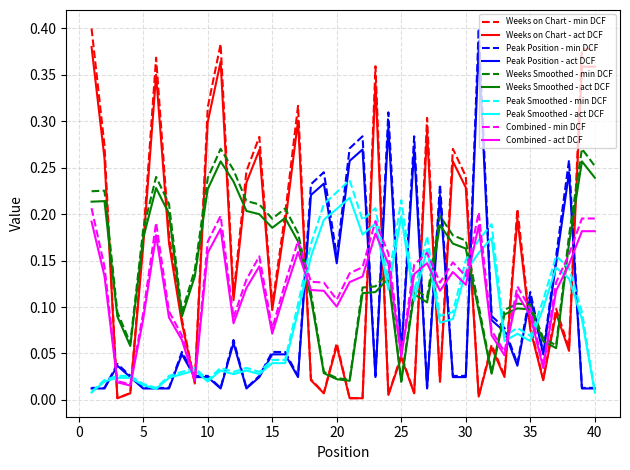

True or false: Weeks Smoothed - min DCF and Weeks on Chart - min DCF intersect in this chart.

True